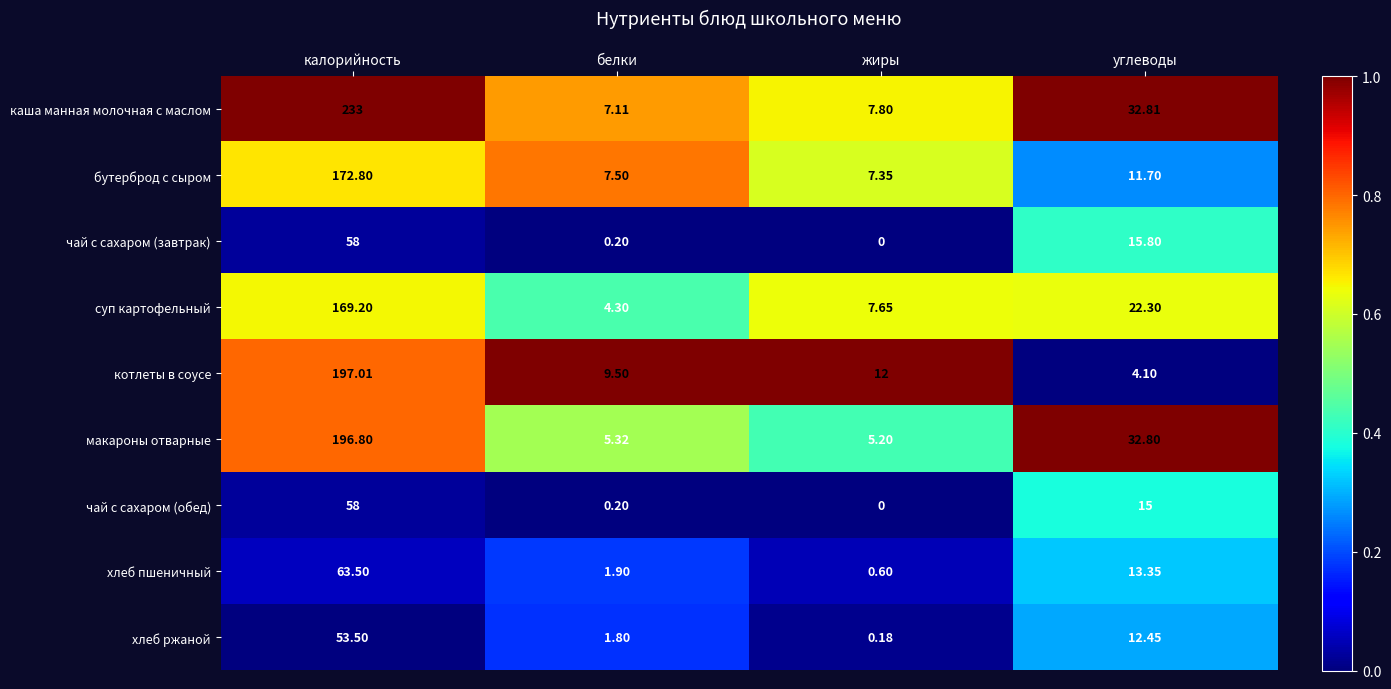

What is the total value across all series at белки?

37.8